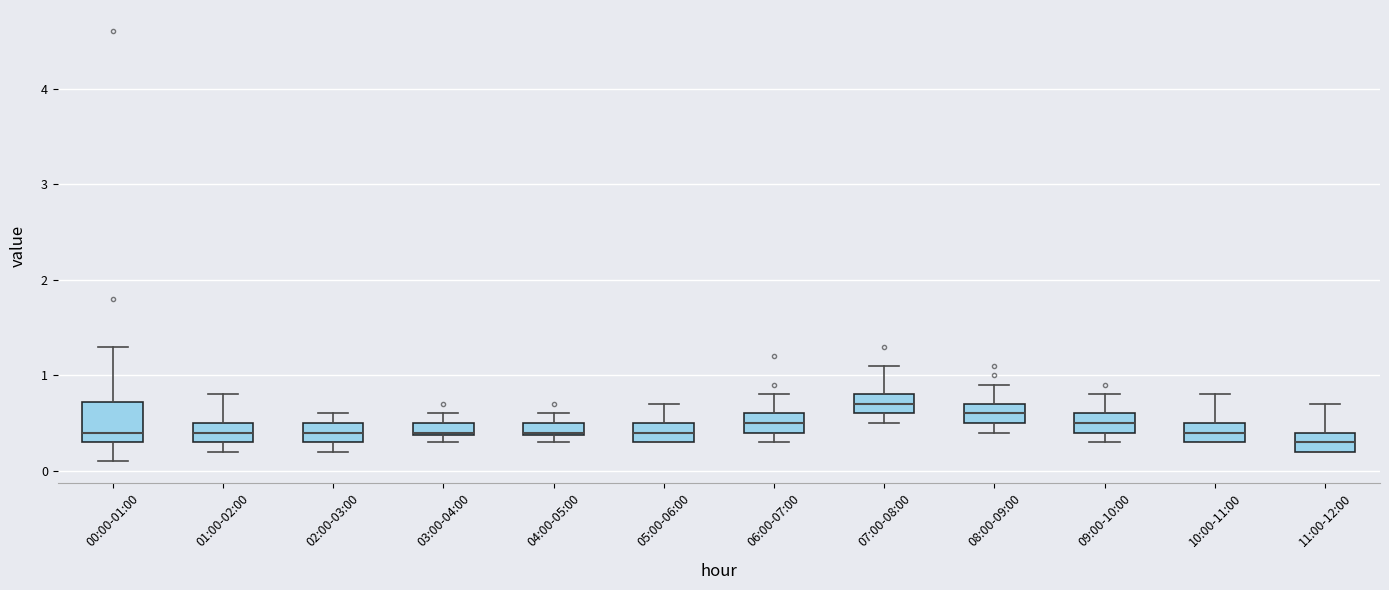

Where does the median line of the box for 11:00-12:00 sit on the y-axis? The values are not printed on the chart, so give them approximately, as read against the axis.

0.3